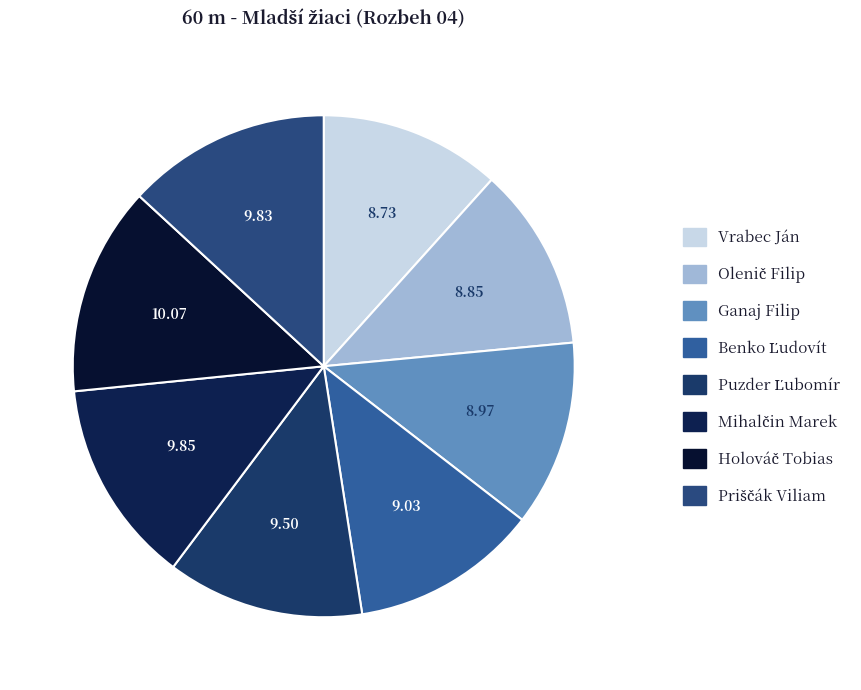

What percentage is NOT represented by Ganaj Filip?

88.0%